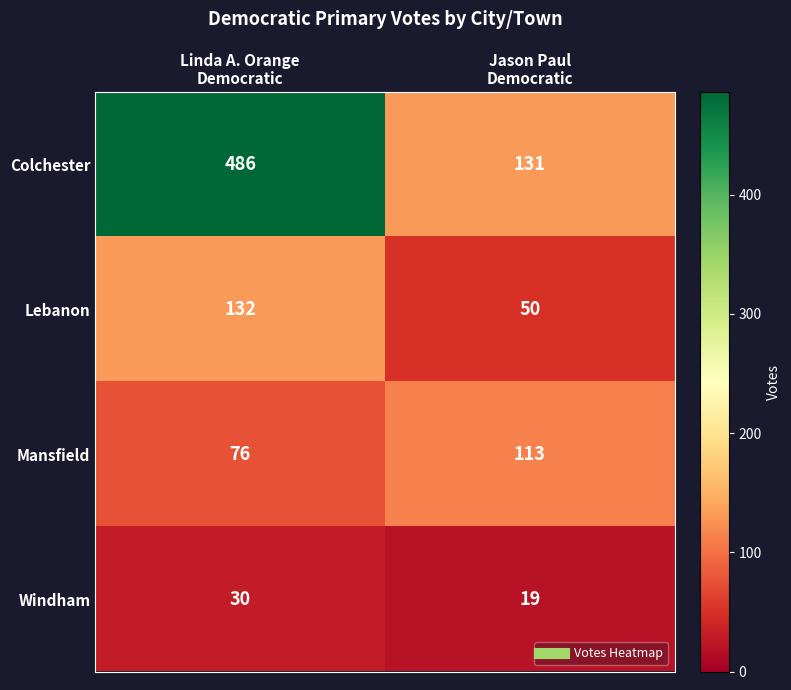

Which series has the largest total across all categories?

Colchester